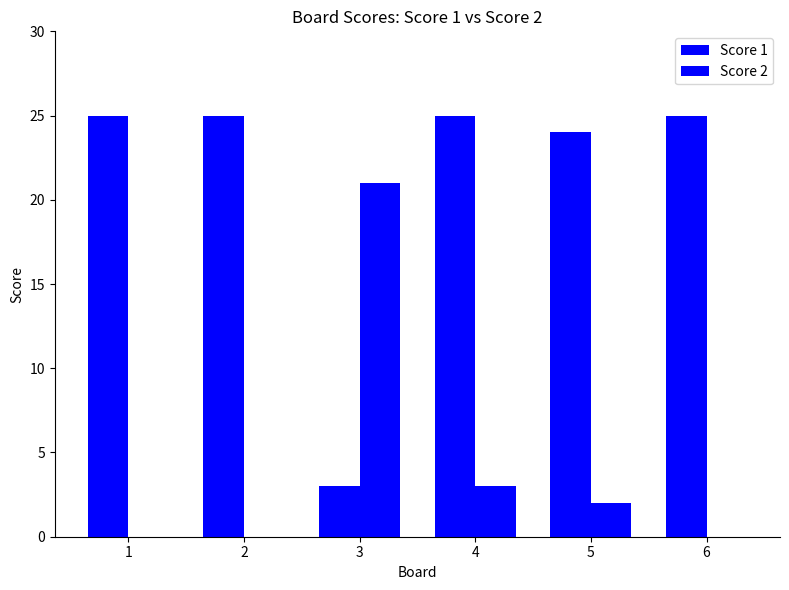

Which category has the highest value in the Score 1 series?

1